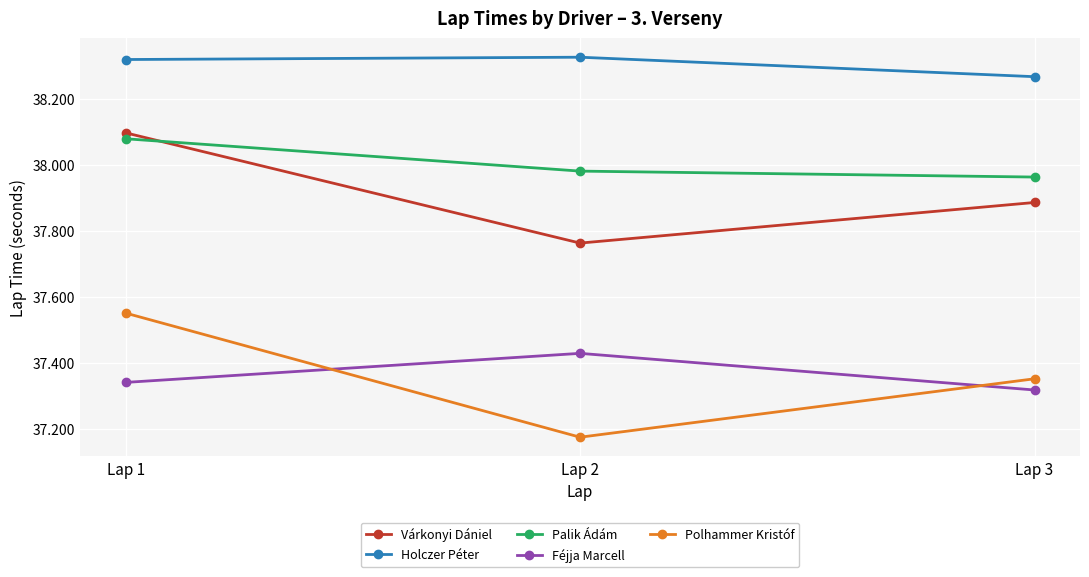

What is the sum of the Polhammer Kristóf values at Lap 3 and Lap 2?

74.5